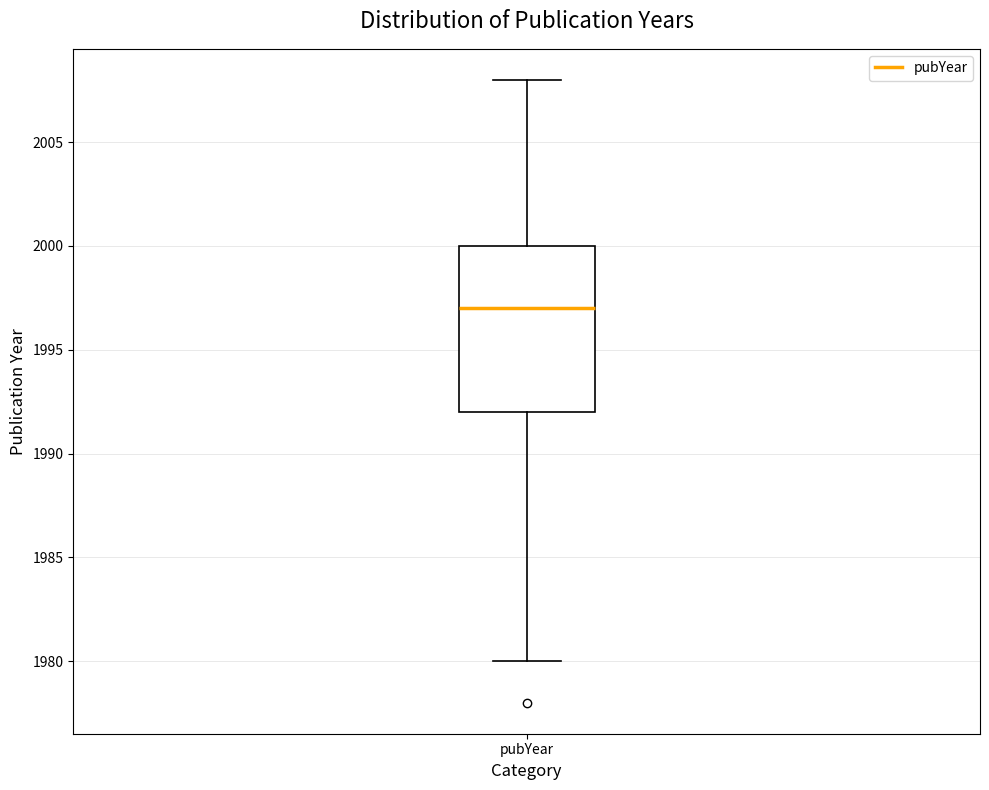

Transcribe this box plot: give where the median line is, the range the box spans, and where the two whiskers end, as read against the y-axis. The values are not printed on the chart, so give them approximately, as read against the axis.

median 1997, box 1992 to 2000, whiskers 1980 to 2008